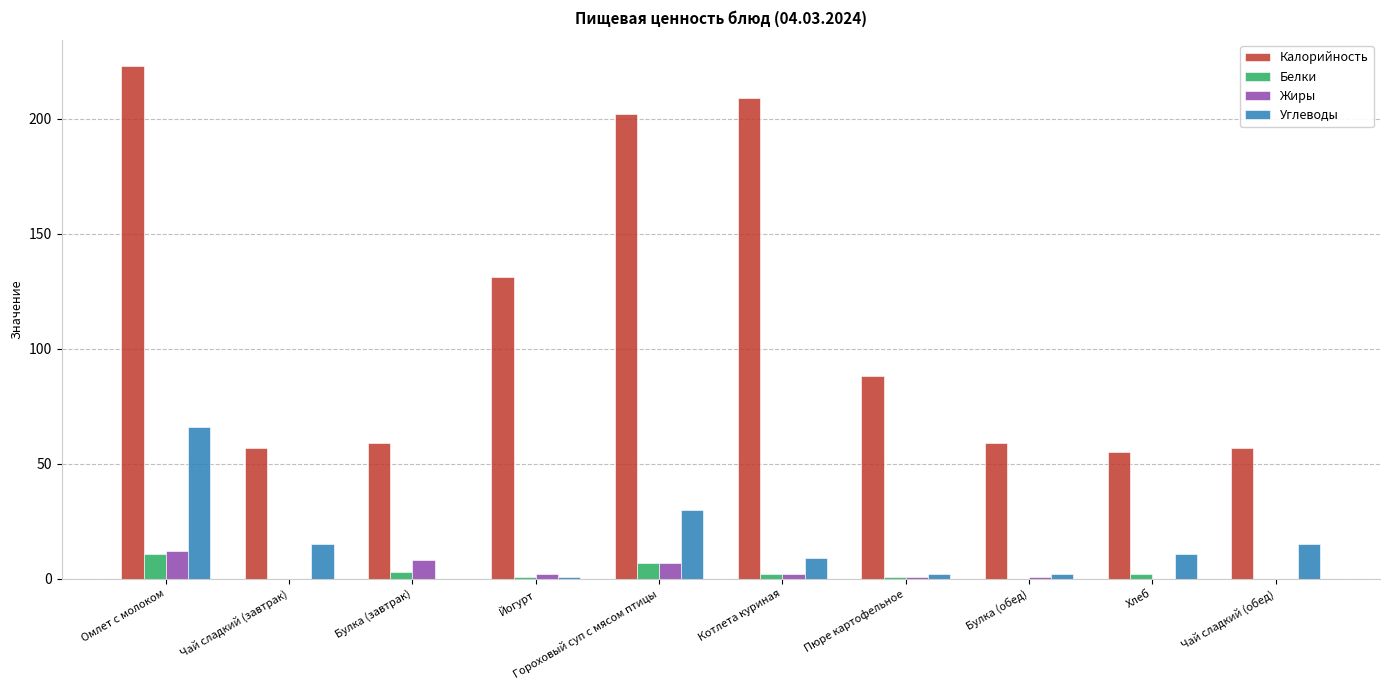

Which label corresponds to the largest value in the chart?

Омлет с молоком